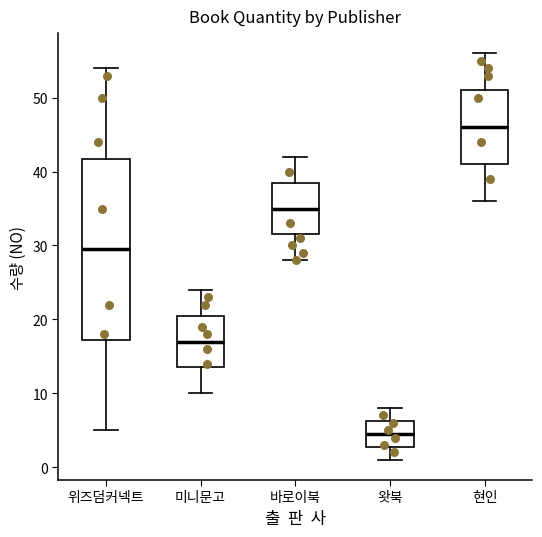

Reading left to right, read every box against the y-axis: the position of its median line, the range the box covers, and the ends of its whiskers. The values are not printed on the chart, so give them approximately, as read against the axis.

위즈덤커넥트: median 30, box 17 to 42, whiskers 5 to 54
미니문고: median 17, box 14 to 21, whiskers 10 to 24
바로이북: median 35, box 32 to 39, whiskers 28 to 42
왓북: median 5, box 3 to 6, whiskers 1 to 8
현인: median 46, box 41 to 51, whiskers 36 to 56